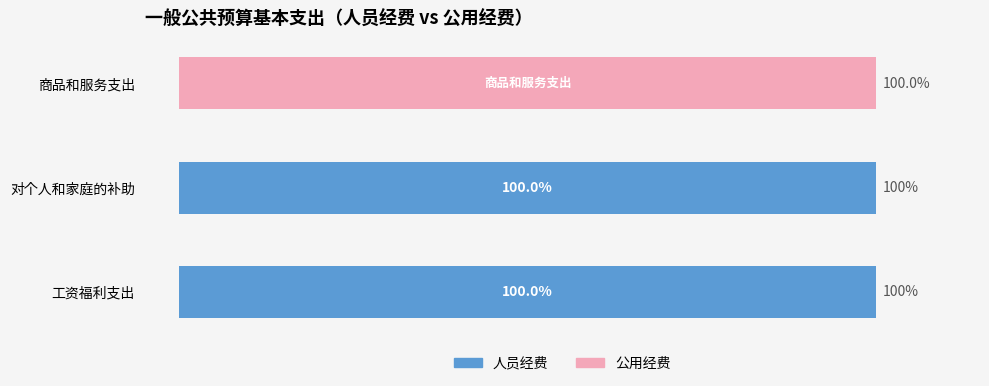

What are all the series names shown in the legend?

人员经费, 公用经费